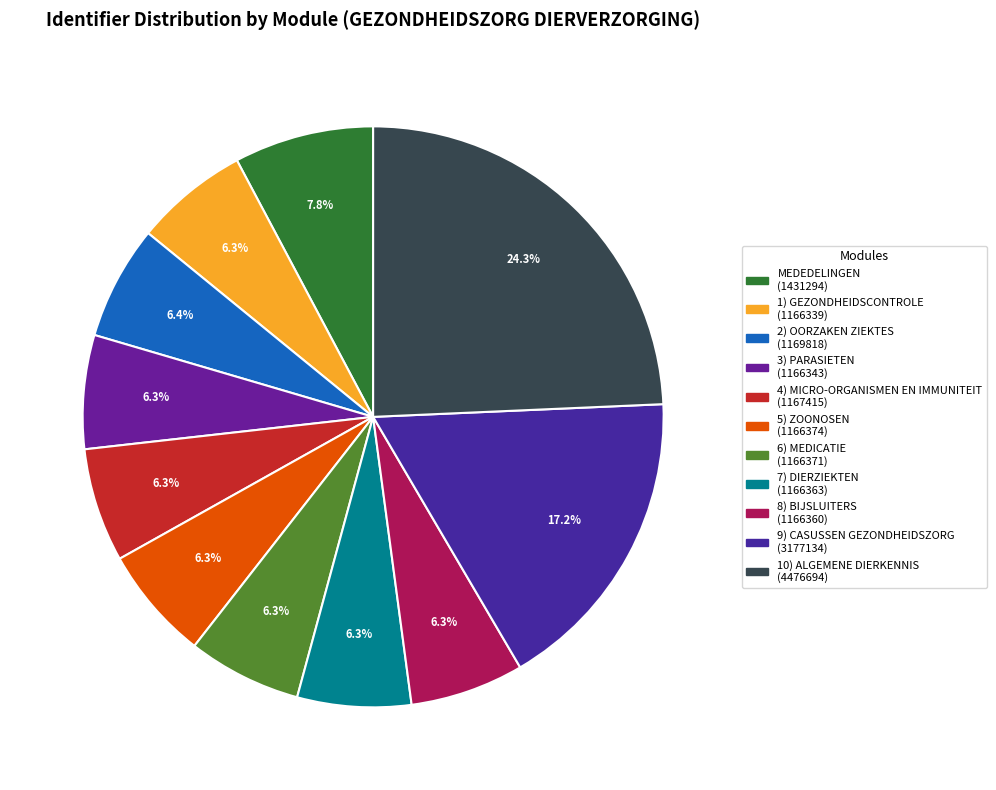

Between 4) MICRO-ORGANISMEN EN IMMUNITEIT and 3) PARASIETEN, which is larger?

4) MICRO-ORGANISMEN EN IMMUNITEIT